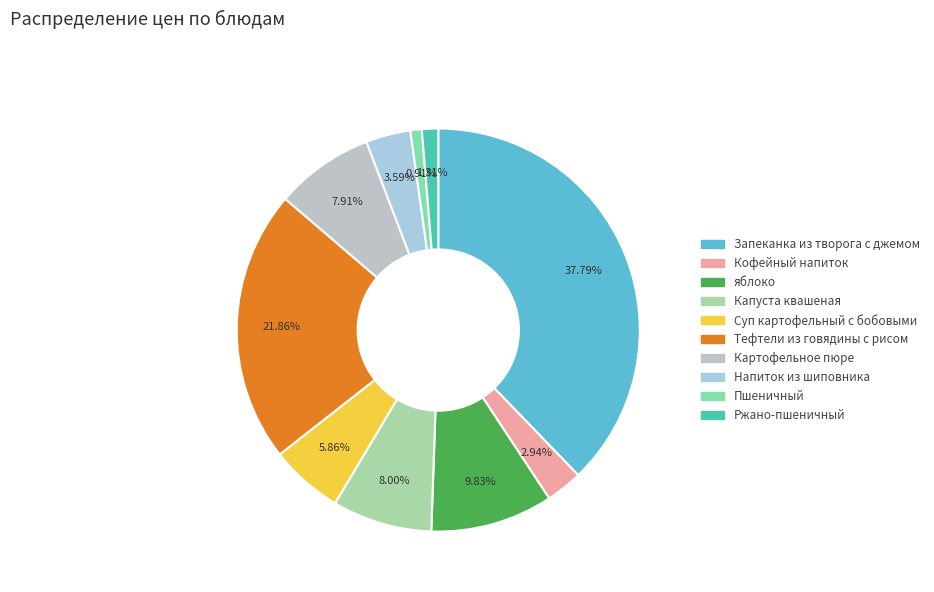

True or false: Картофельное пюре accounts for 22% of the total.

False